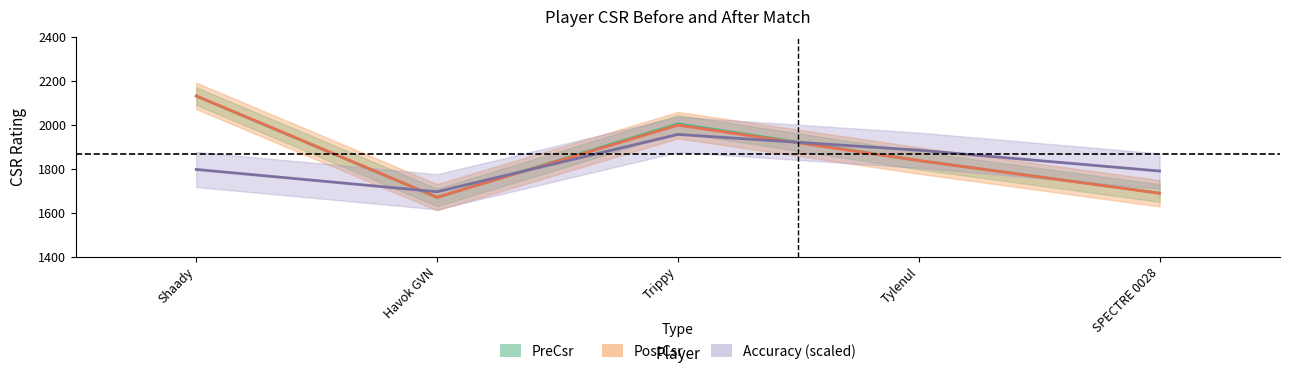

The value of PostCsr at Trippy is 2973. True or false?

False